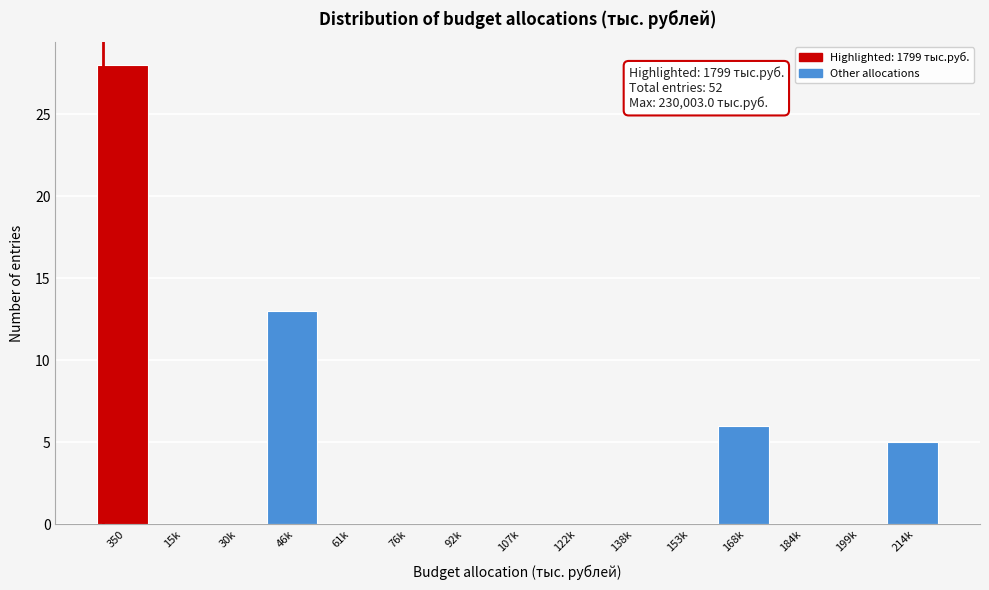

Reading left to right, list all the values displayed in this chart.

350=28	15k=0	30k=0	46k=13	61k=0	76k=0	92k=0	107k=0	122k=0	138k=0	153k=0	168k=6	184k=0	199k=0	214k=5